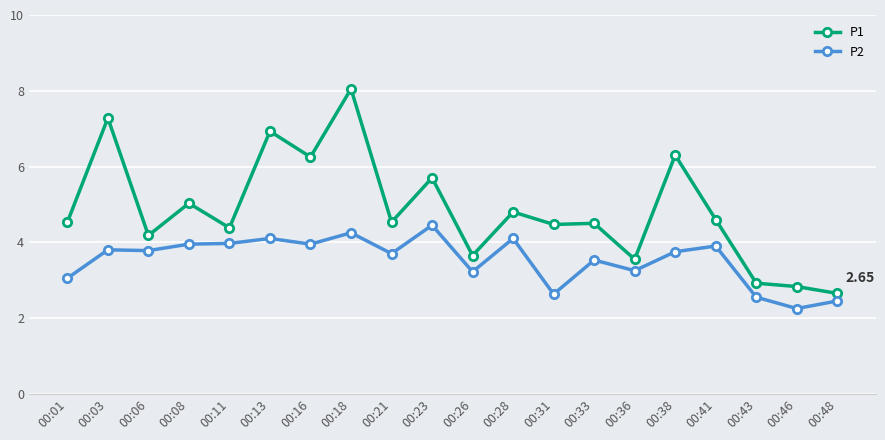

In P1, how many points are lower than both neighbors (excluding endpoints)?

7